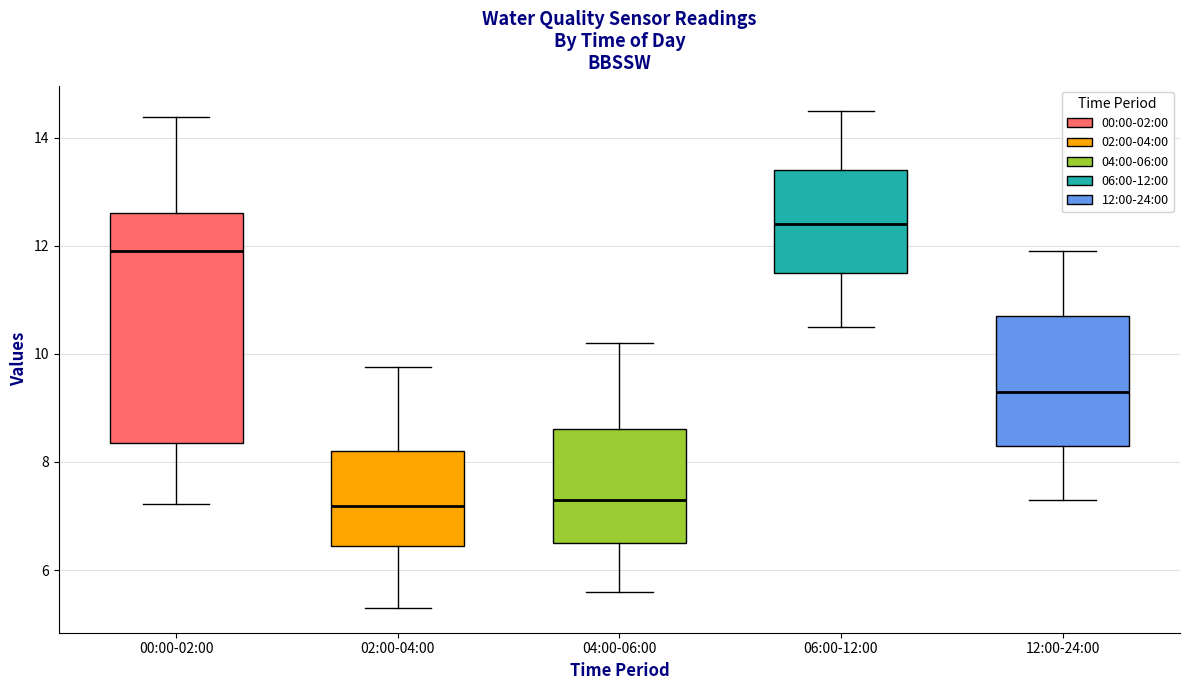

Reading left to right, transcribe this box plot: for each box, give where its median line is, the range the box spans, and where its two whiskers end, as read against the y-axis. The values are not printed on the chart, so give them approximately, as read against the axis.

00:00-02:00: median 12.0, box 8.4 to 12.6, whiskers 7.2 to 14.4
02:00-04:00: median 7.2, box 6.4 to 8.2, whiskers 5.4 to 9.8
04:00-06:00: median 7.4, box 6.6 to 8.6, whiskers 5.6 to 10.2
06:00-12:00: median 12.4, box 11.6 to 13.4, whiskers 10.6 to 14.6
12:00-24:00: median 9.4, box 8.4 to 10.8, whiskers 7.4 to 12.0